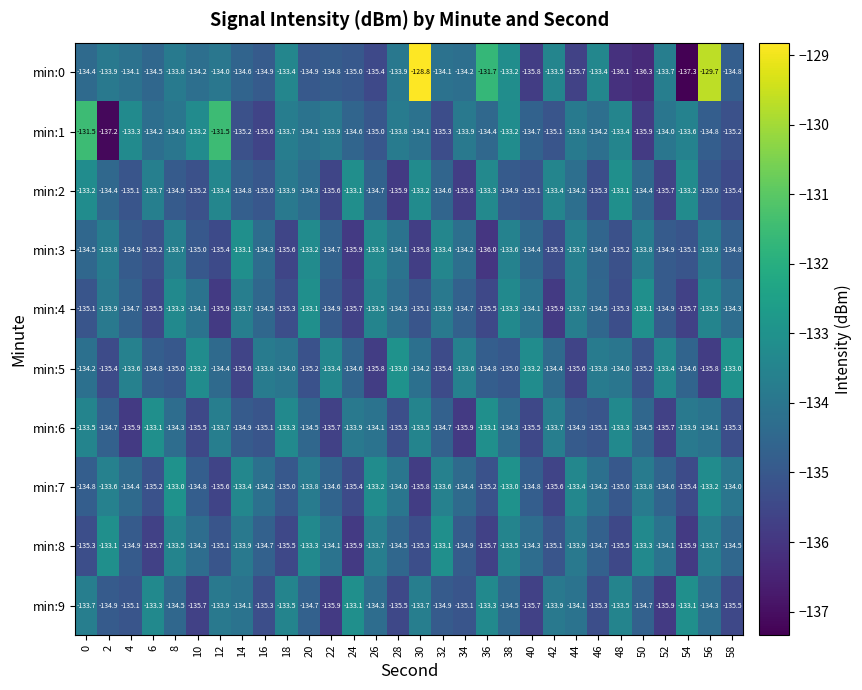

Read the min:7 value at 32.

-133.6